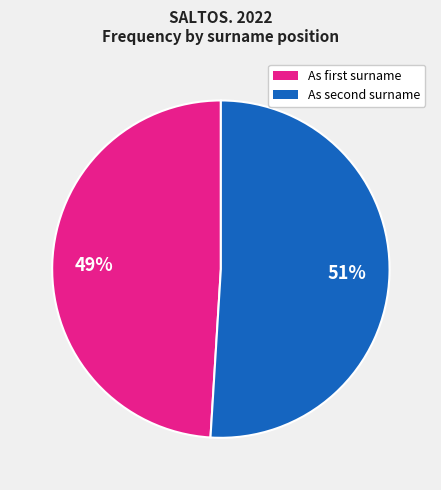

To the nearest percent, what is the average slice percentage?

50%